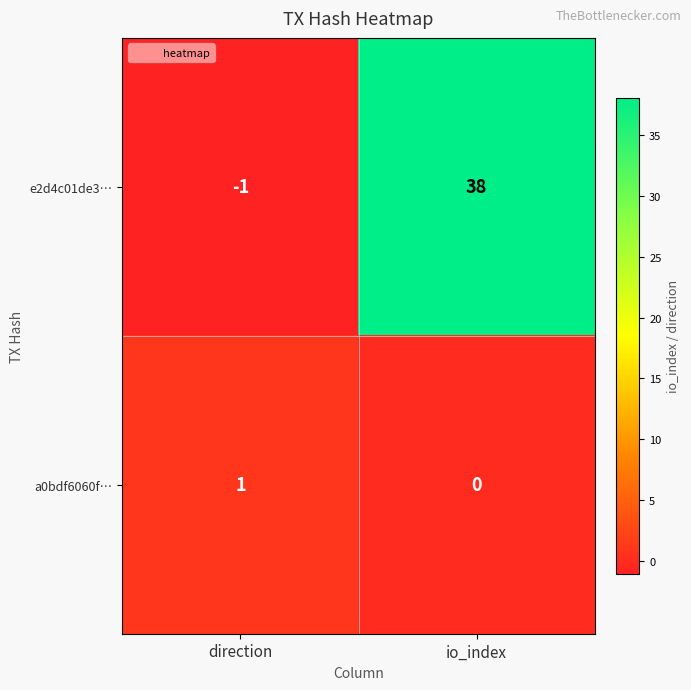

What is the sum of the e2d4c01de3… values at direction and io_index?

37